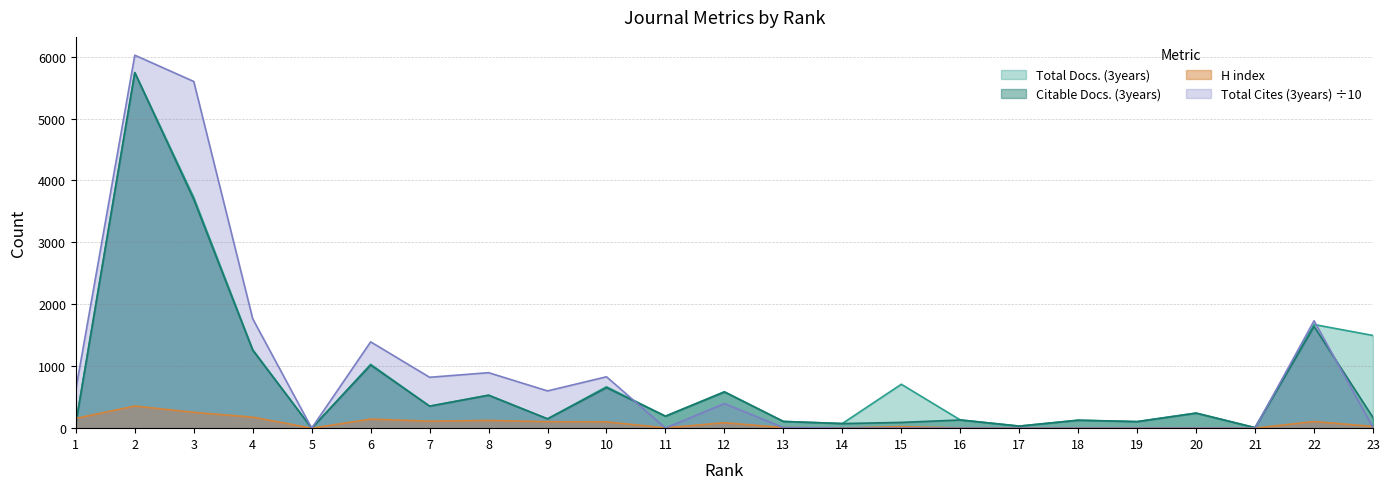

What is the difference between the highest and lowest values at 22?

1627.1